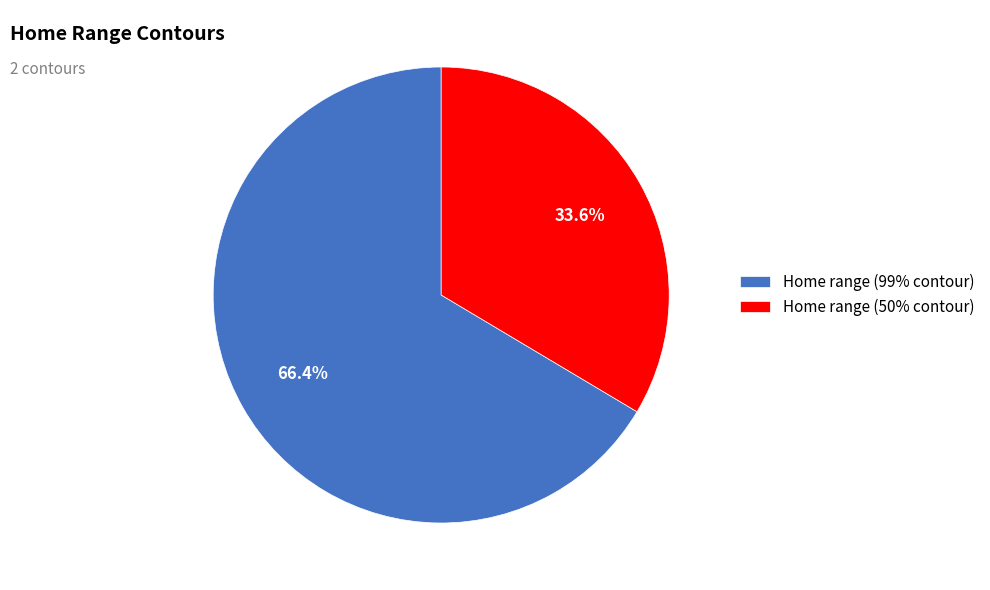

Is the sum of Home range (50% contour) and Home range (99% contour) greater than half?

Yes